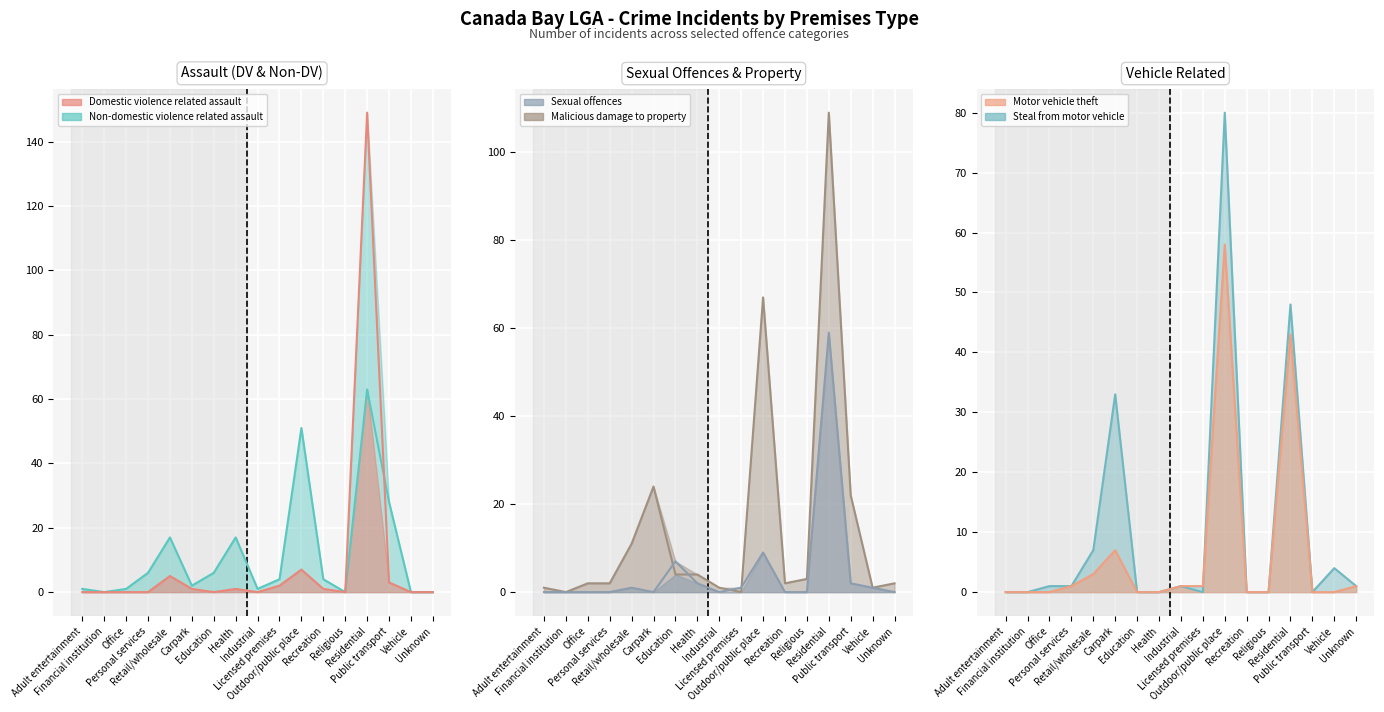

The Motor vehicle theft series shows 39 at Office. True or false?

False